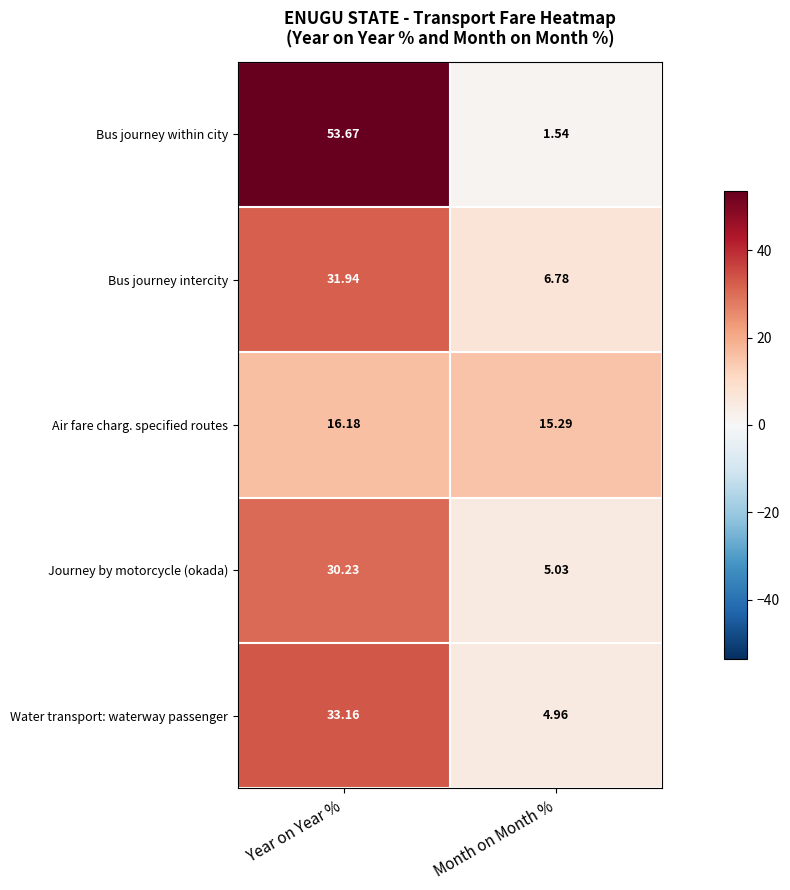

What is the total value across all series at Month on Month %?

33.6